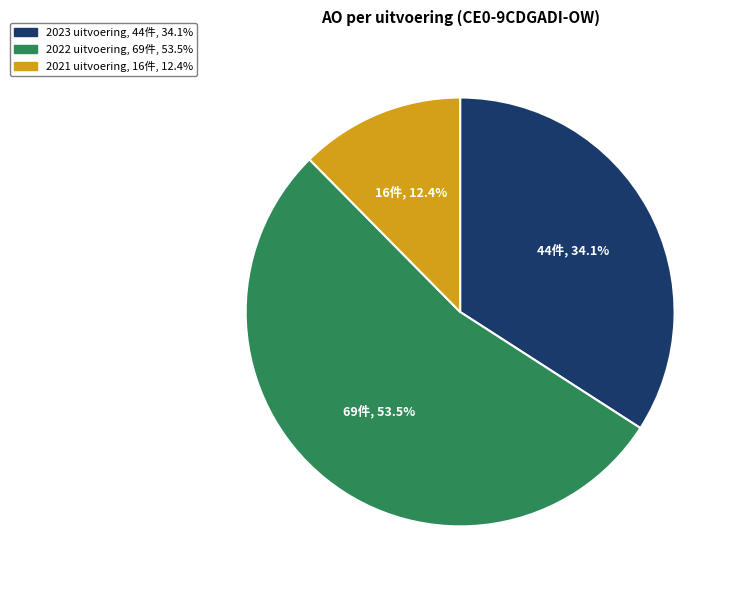

To the nearest percent, what is the combined percentage of 2022 uitvoering and 2023 uitvoering?

88%